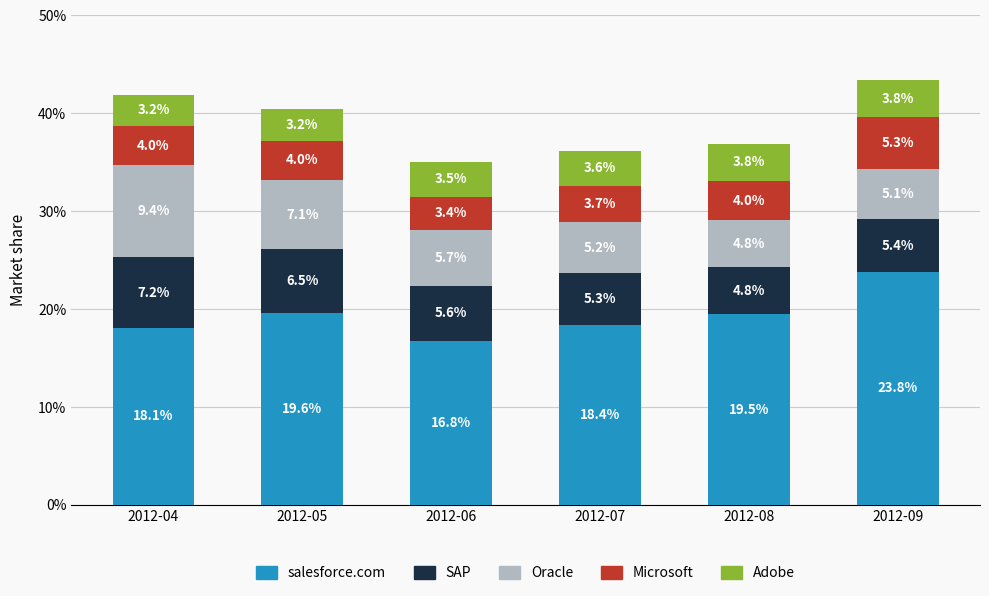

Reading left to right, transcribe the values for salesforce.com.

18.1	19.6	16.8	18.4	19.5	23.8